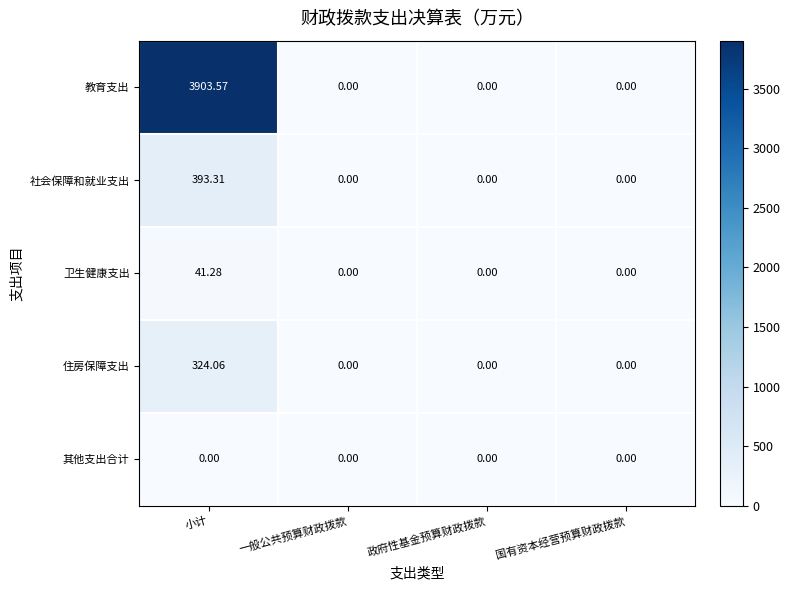

Which series has the widest spread of values?

教育支出